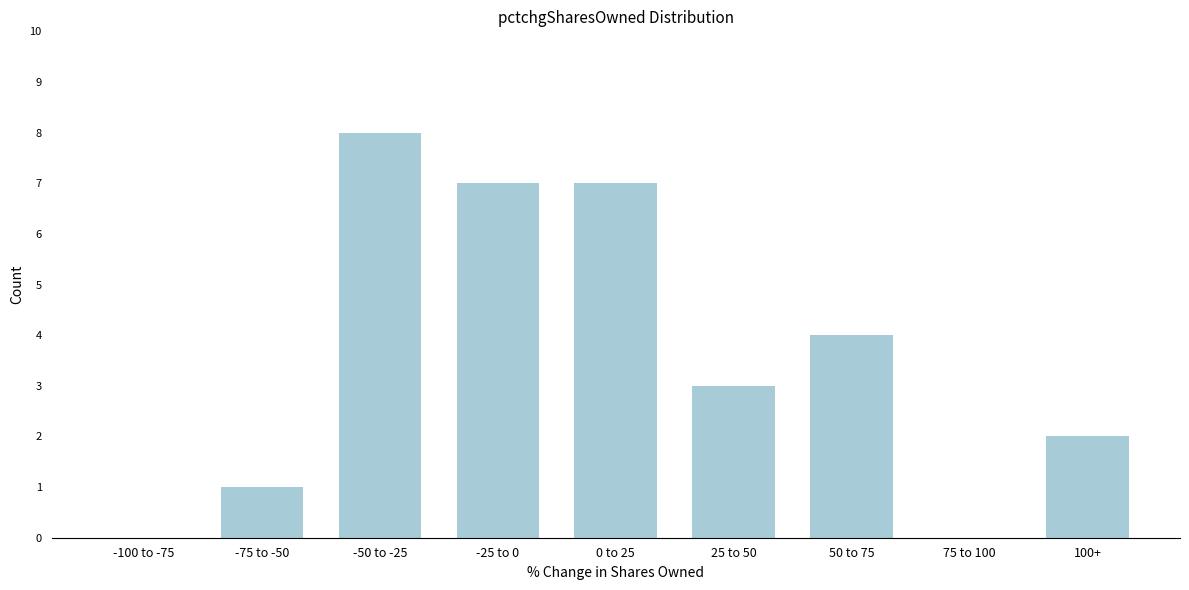

Reading left to right, extract all data points from this chart.

-100 to -75=0	-75 to -50=1	-50 to -25=8	-25 to 0=7	0 to 25=7	25 to 50=3	50 to 75=4	75 to 100=0	100+=2